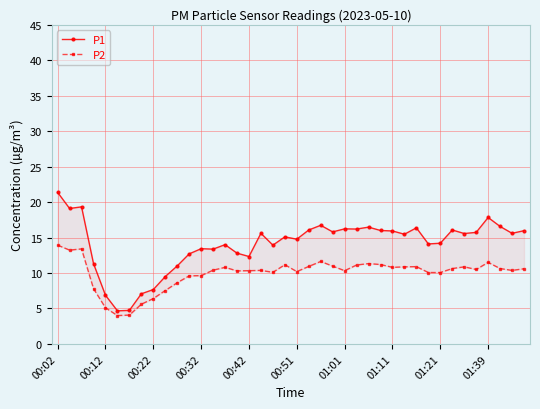

What is the spread (max minus min) of values at 17?

5.2